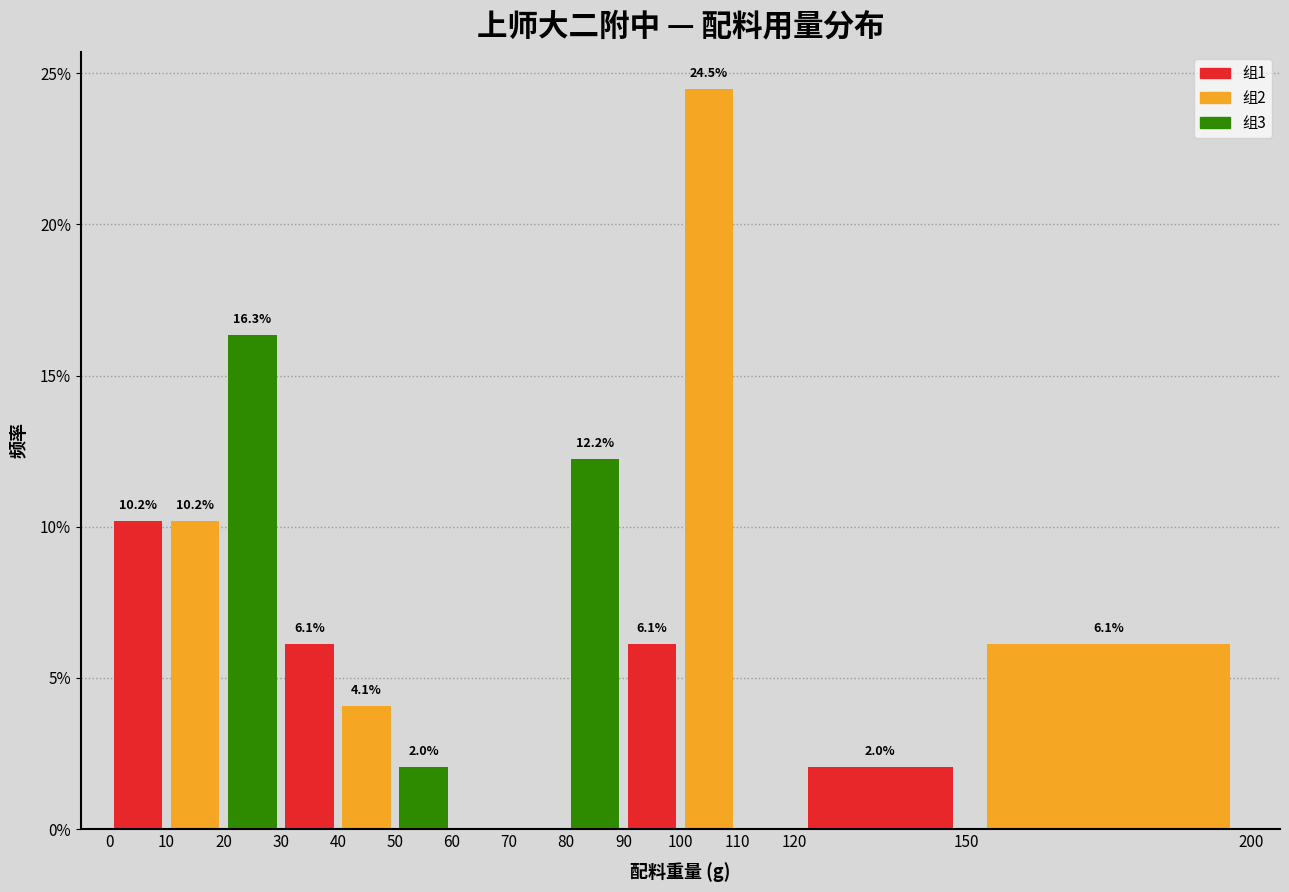

Over which range of the x-axis is the bar tallest?

100 to 110